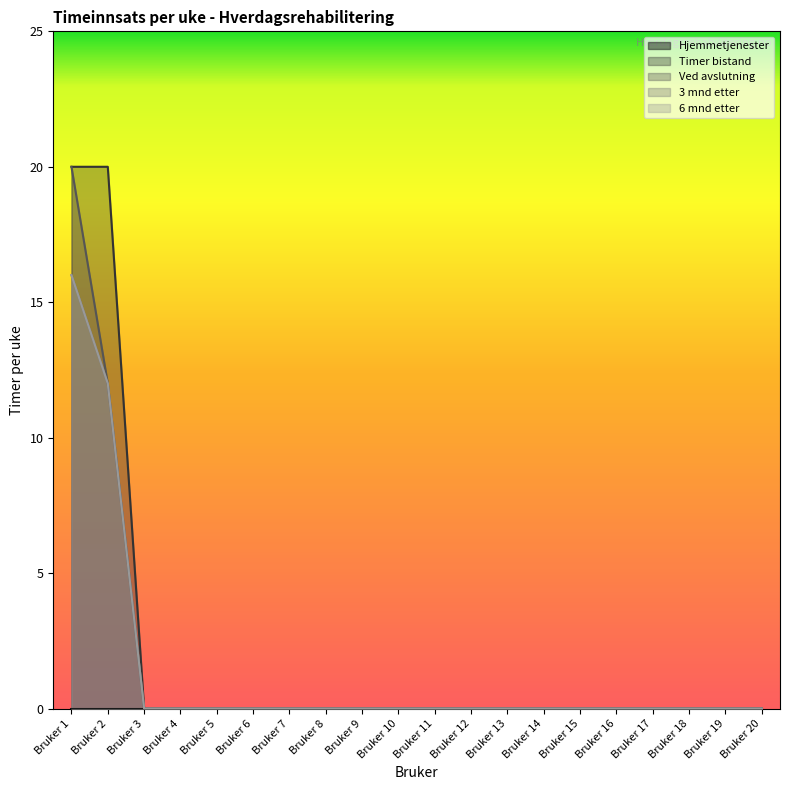

Does the chart display data point markers on the line(s)?

No